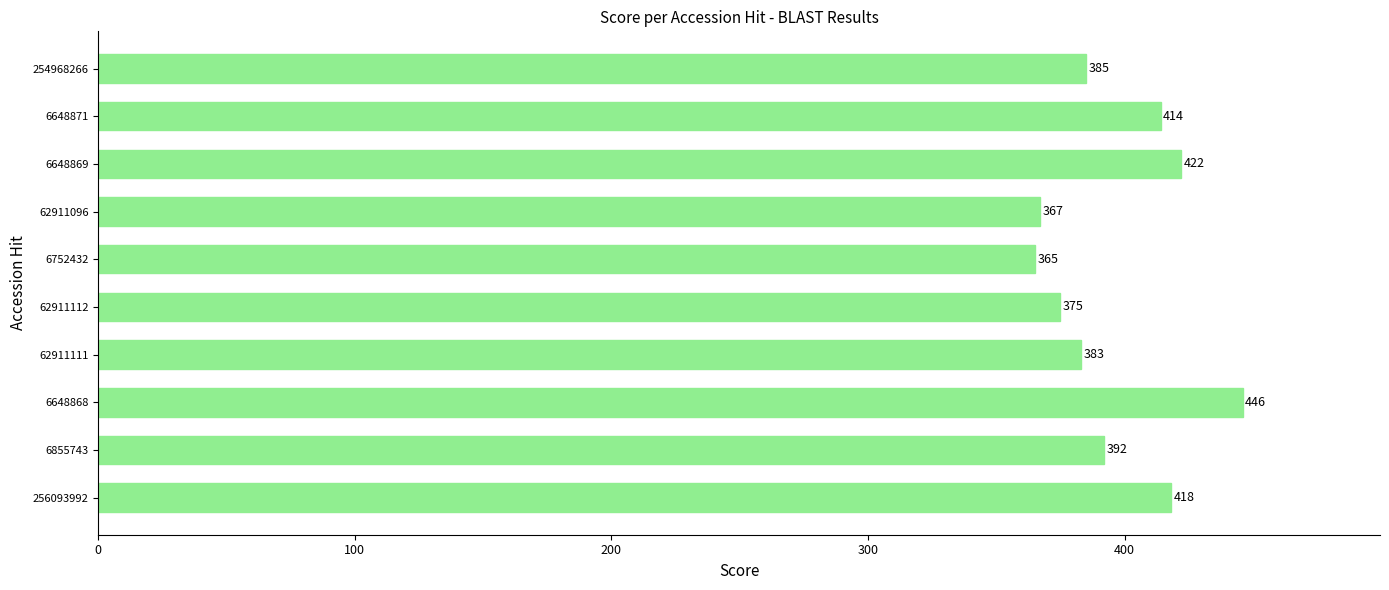

What is the average value?

397